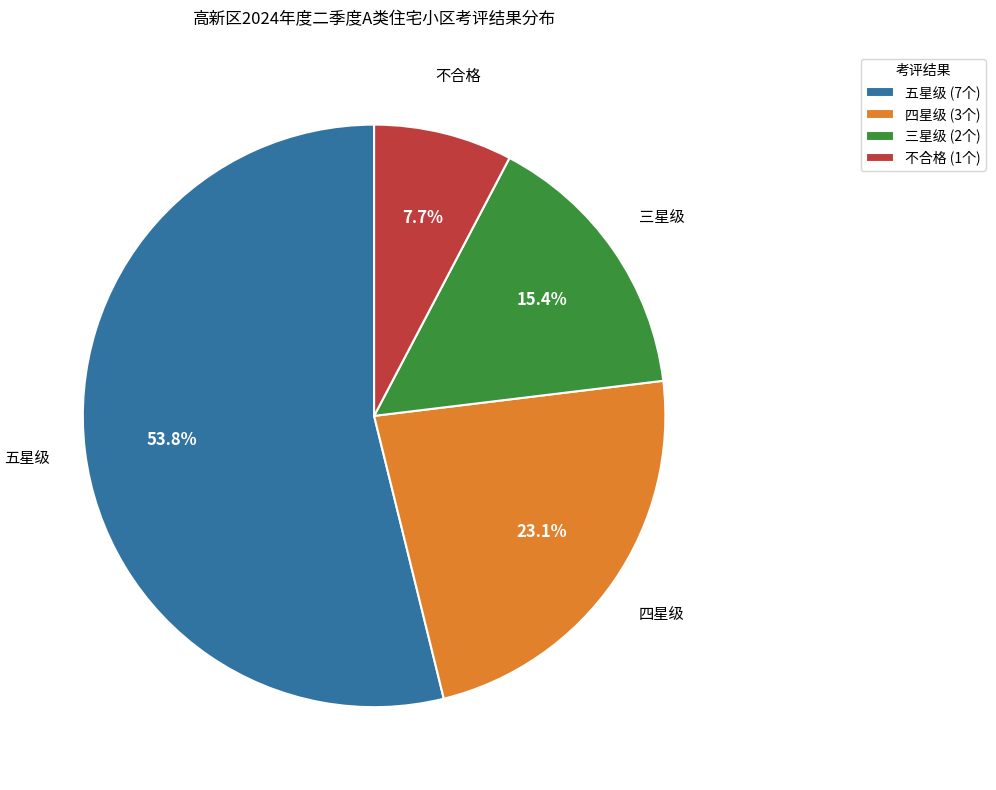

How many segments does this pie chart have?

4